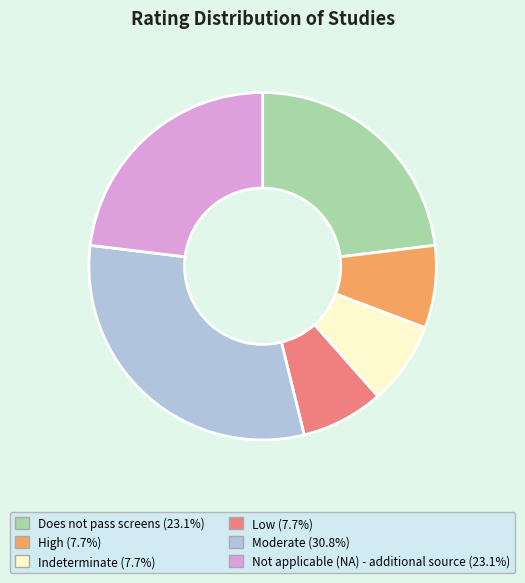

Is Not applicable (NA) - additional source the majority of the pie?

No